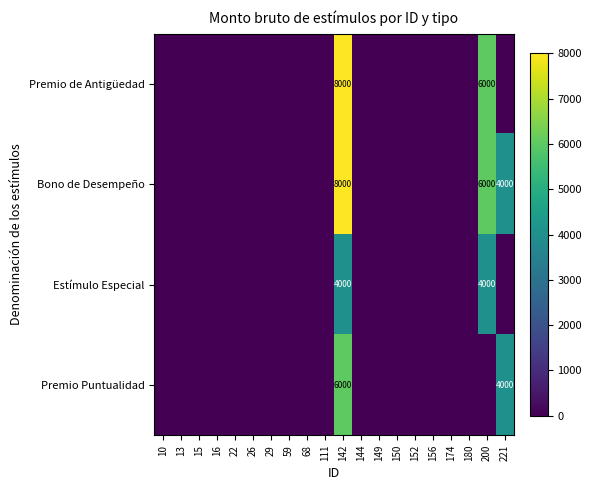

What is the sum of all Estímulo Especial values?

8000